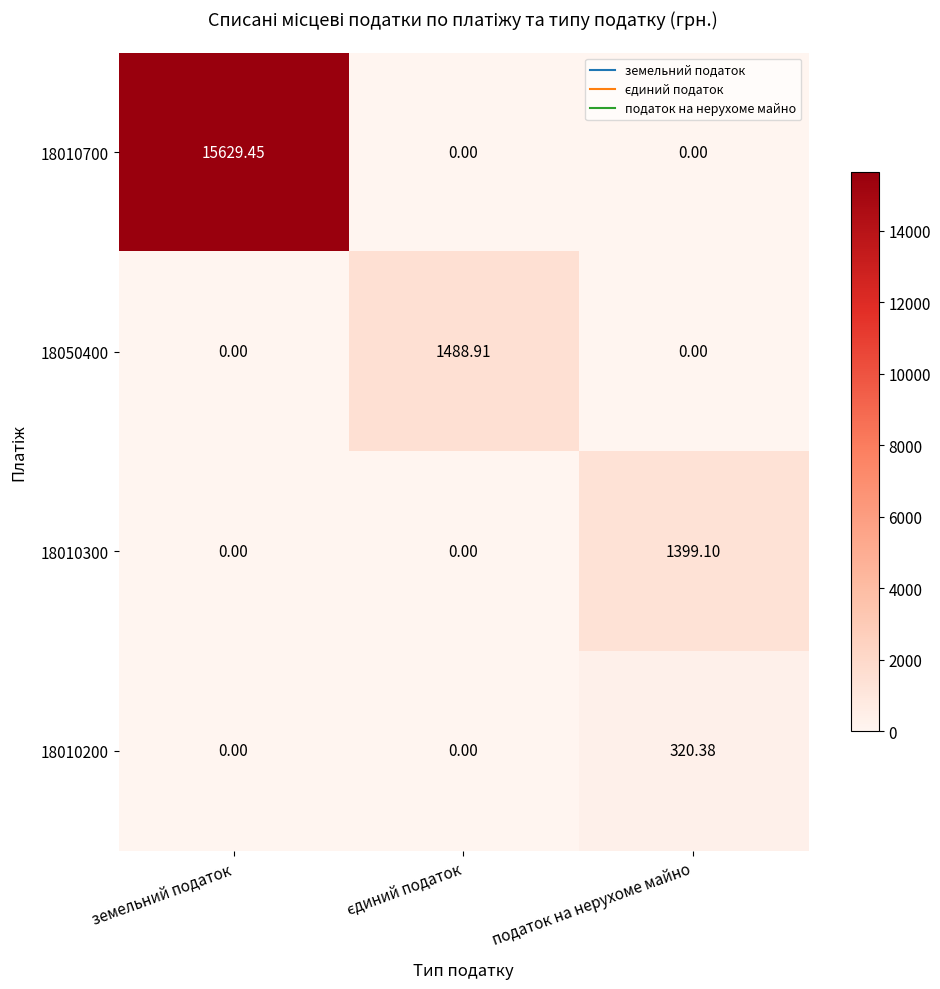

How many values in the 18010200 series exceed 0?

1